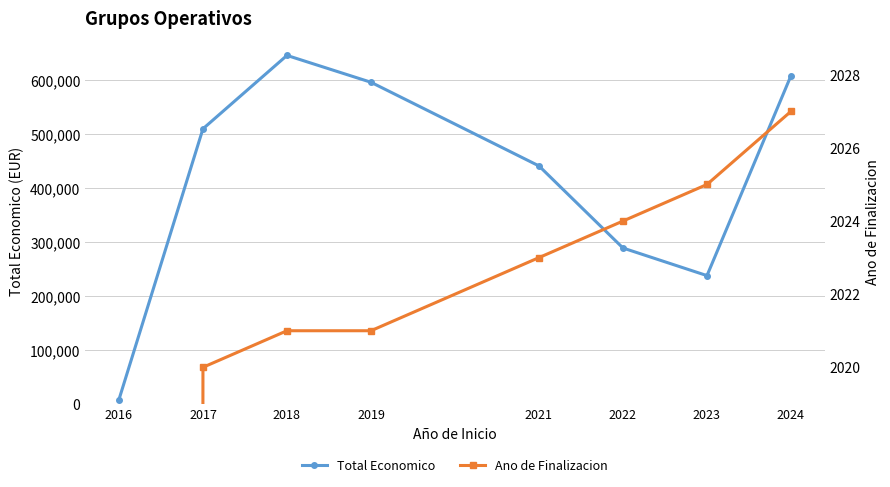

At which category does Total Economico reach its first local valley?

2023